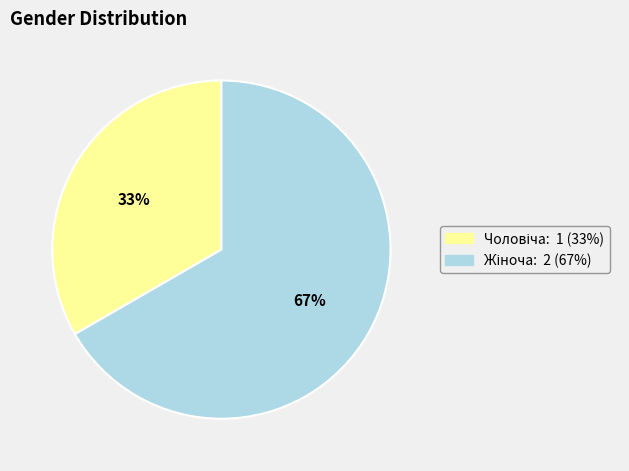

To the nearest percent, what is the average slice percentage?

50%